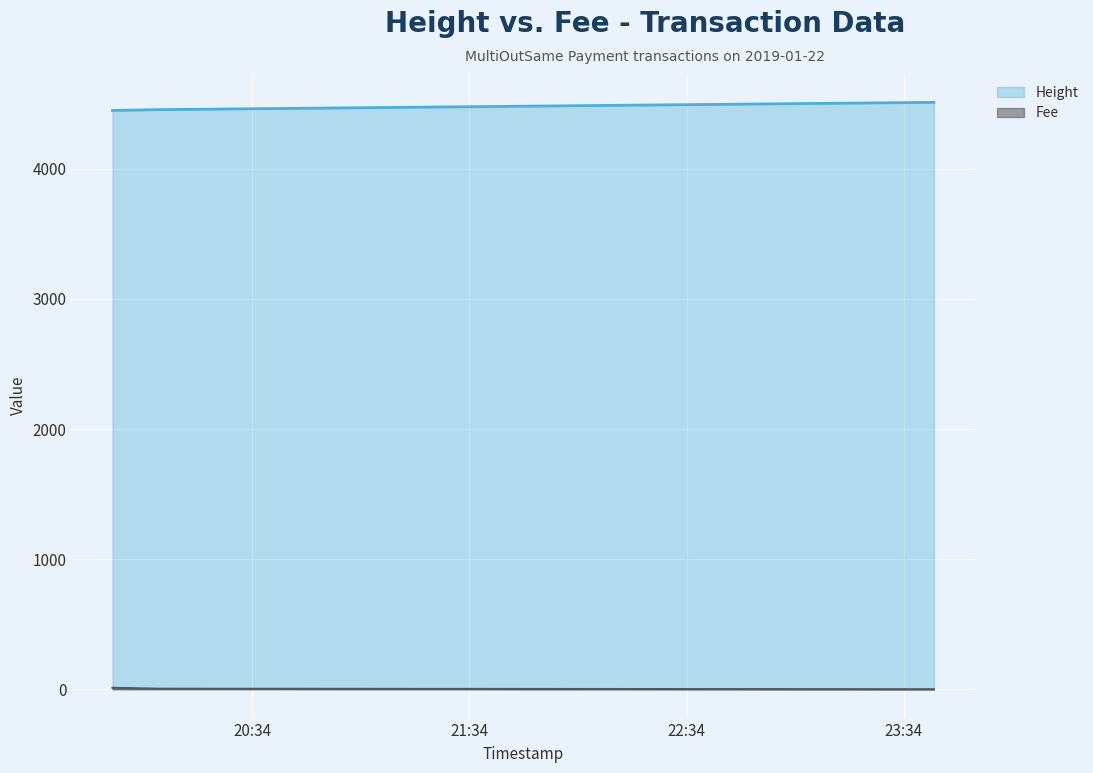

What is the greatest value displayed?

4511.0